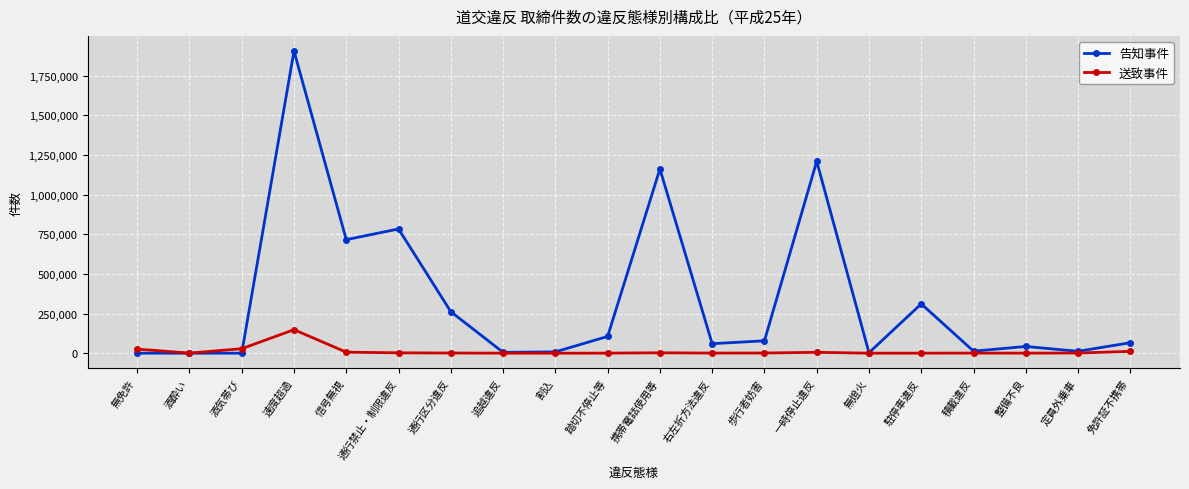

How many categories are shown in the chart?

20